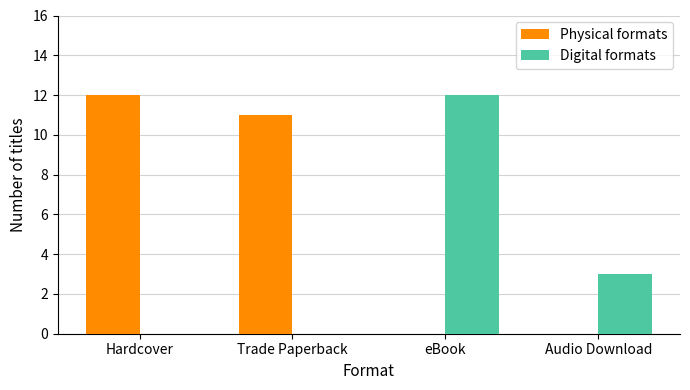

How many series are shown in this chart?

2